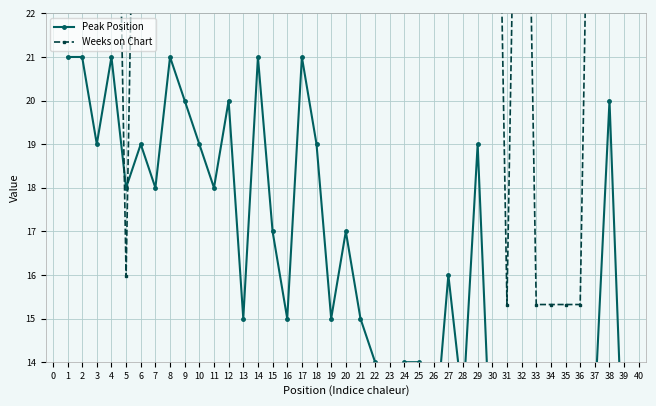

How many lines are shown in the chart?

2